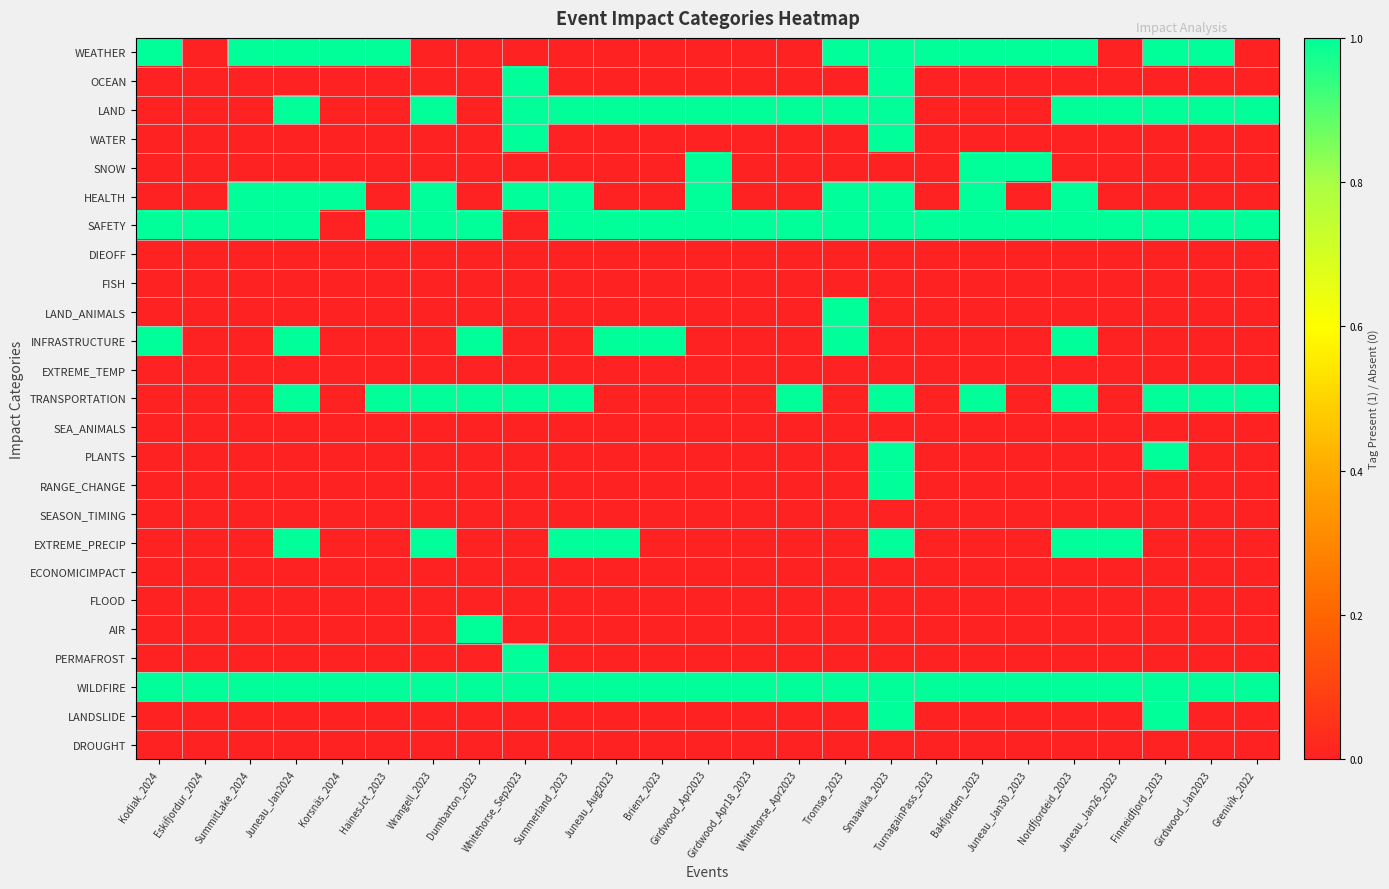

What is the maximum value shown in the chart?

1